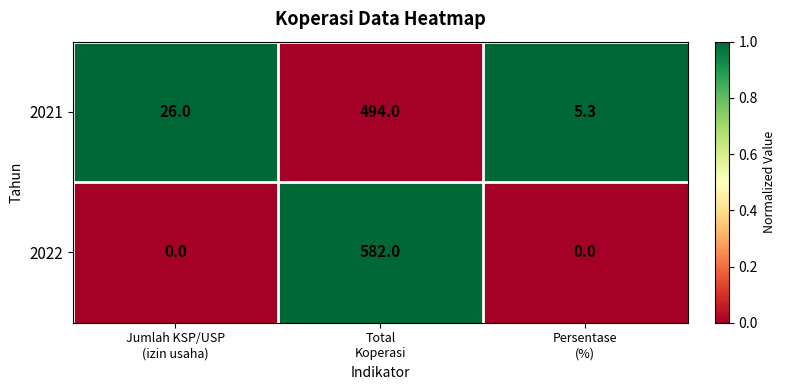

Which series has the largest total across all categories?

2022